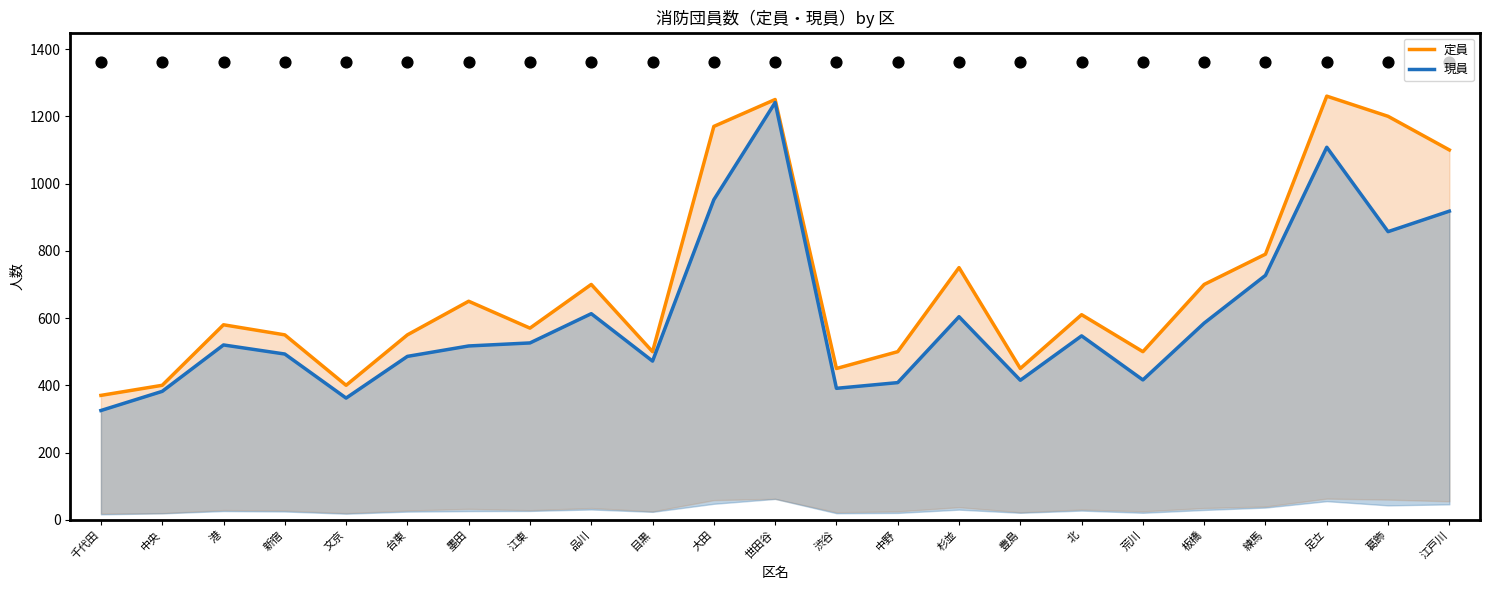

Which series has the largest total across all categories?

定員